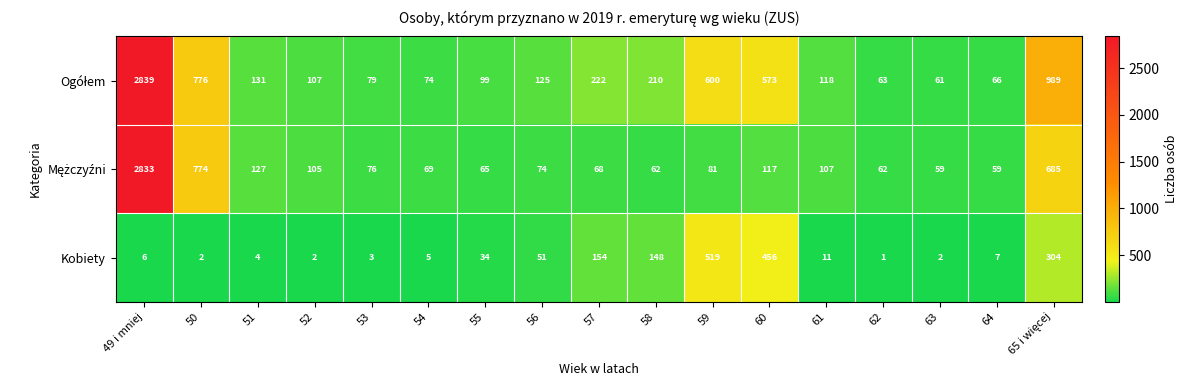

What is the maximum value shown in the chart?

2839